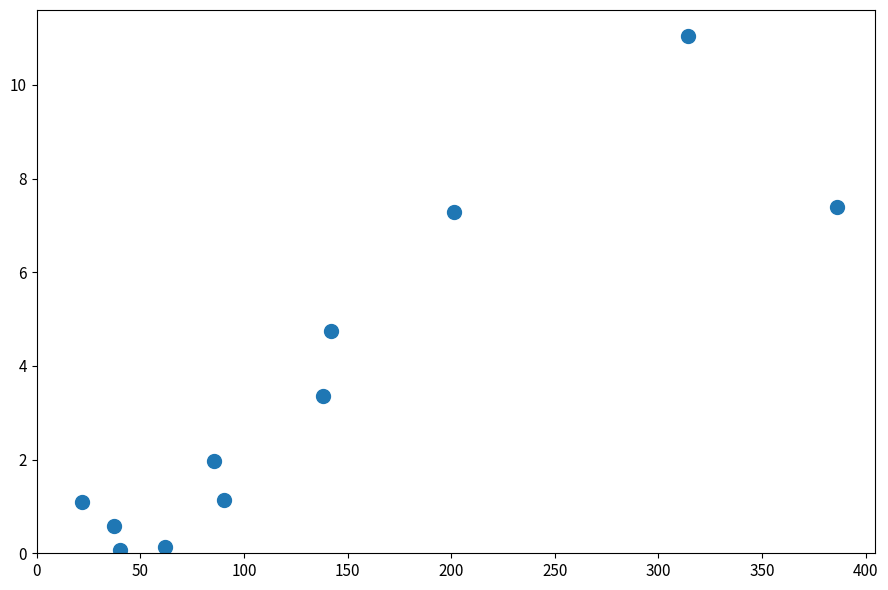

What Y value in the scatter plot is closest to 5?

4.7